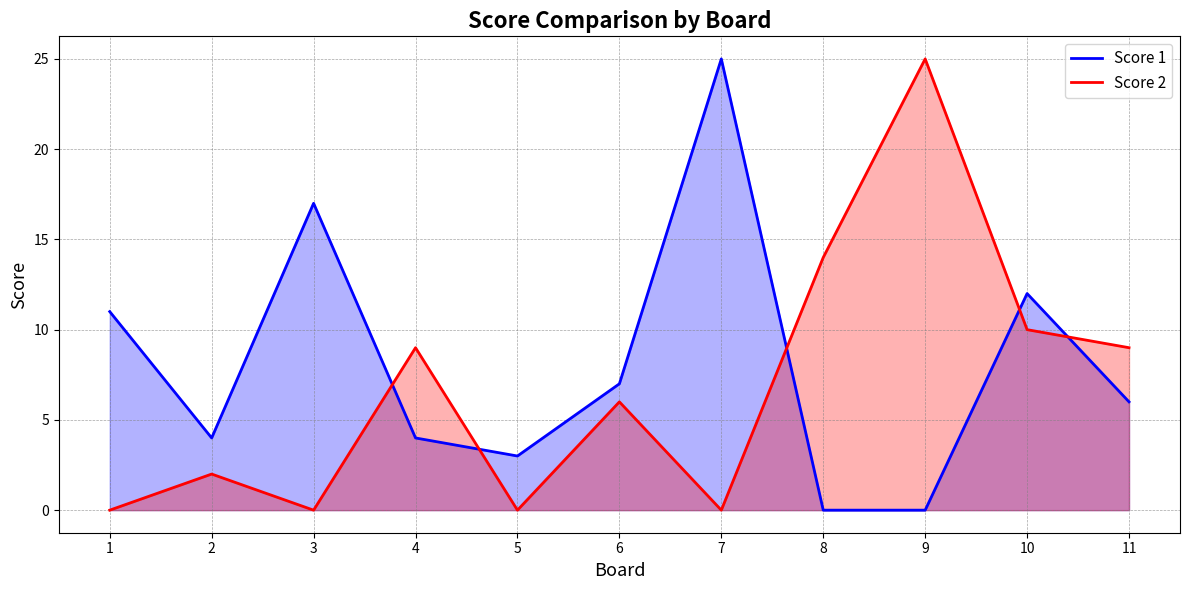

How many lines are shown in the chart?

2